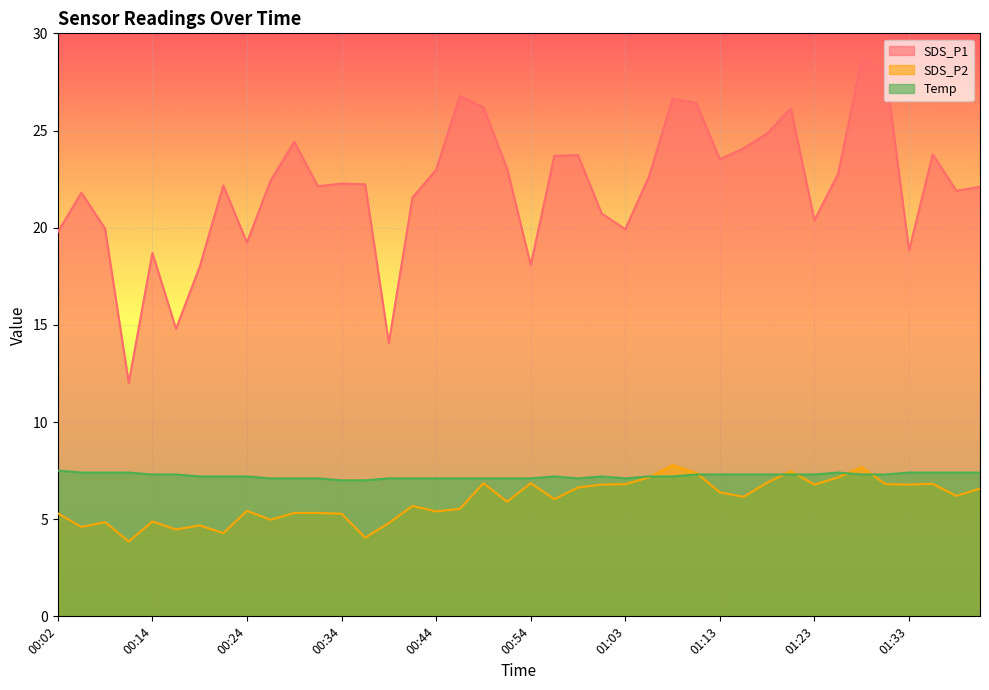

At which label does SDS_P1 first exceed 22?

00:22